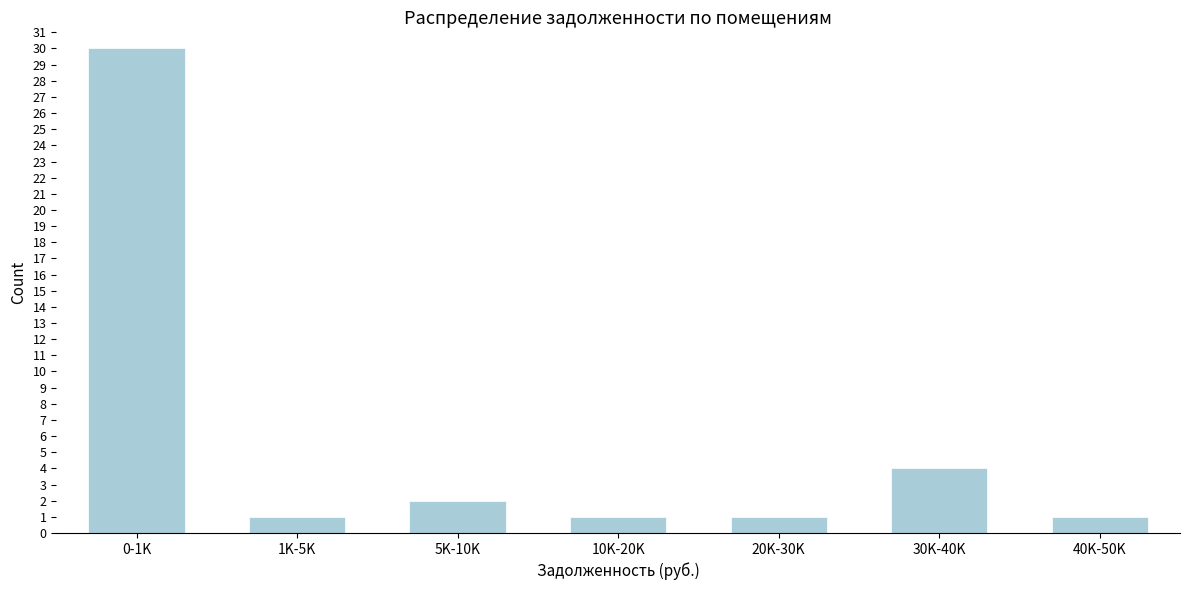

Reading left to right, list all the values displayed in this chart.

30	1	2	1	1	4	1